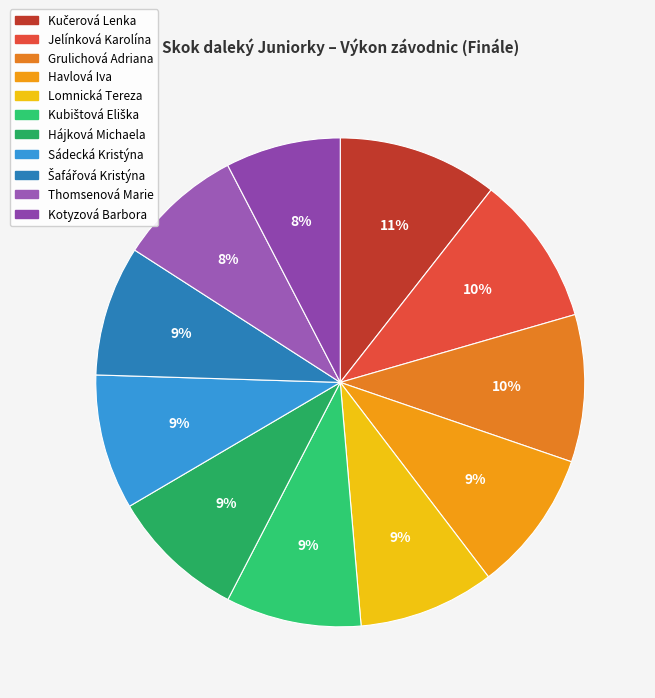

What is the smallest slice in the pie chart?

Kotyzová Barbora